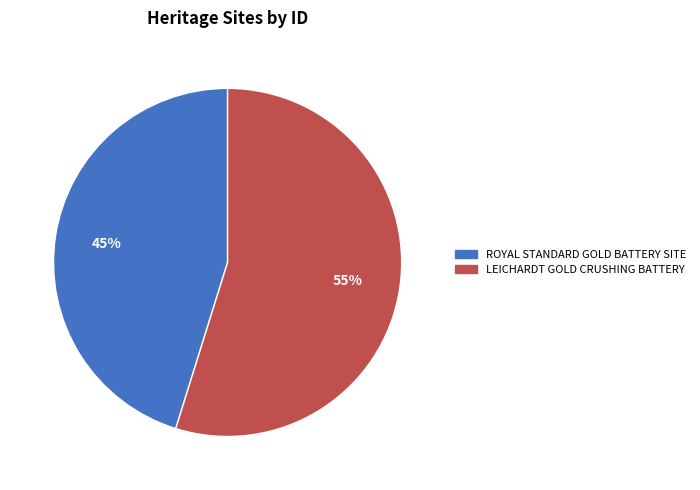

To the nearest percent, what is the combined percentage of ROYAL STANDARD GOLD BATTERY SITE and LEICHARDT GOLD CRUSHING BATTERY?

100%